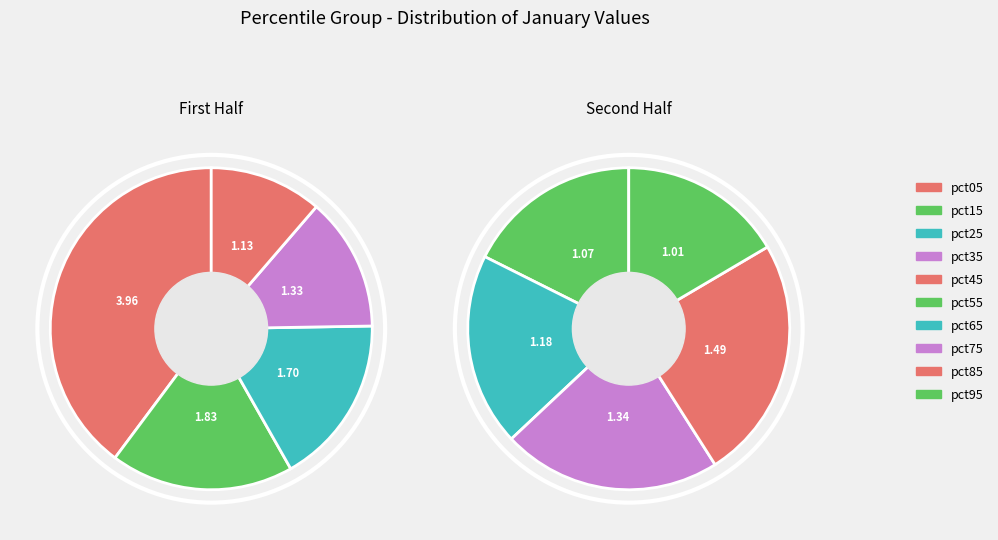

Which slice is the largest?

pct05